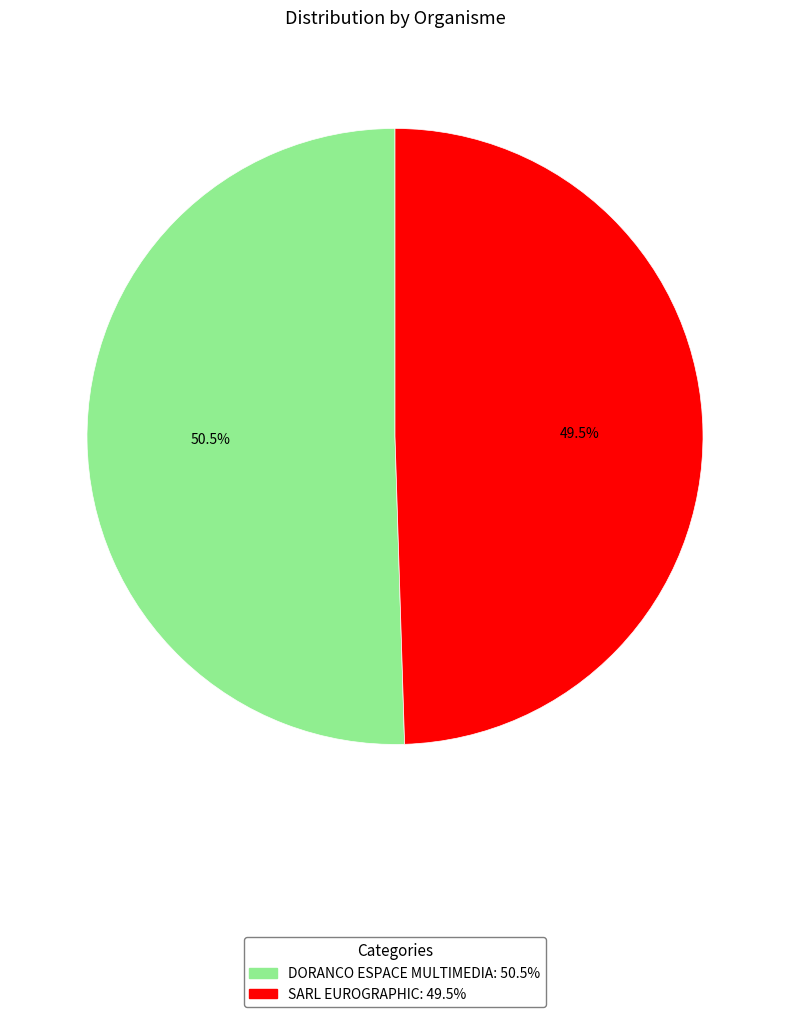

Does SARL EUROGRAPHIC account for over 50% of the chart?

No